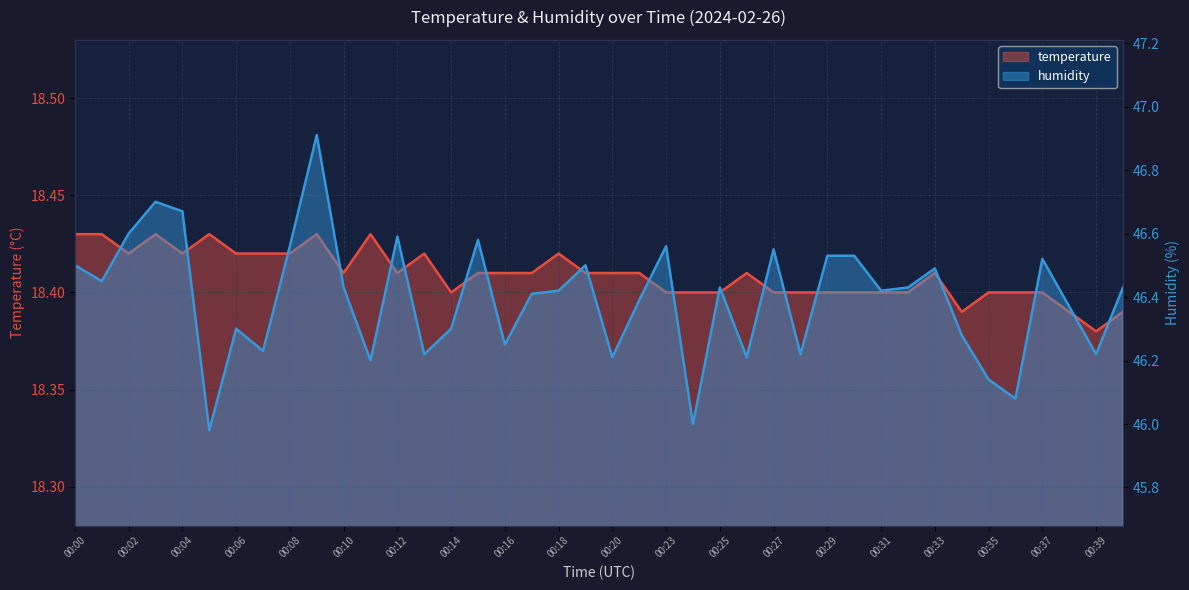

Which has a higher value, 00:04 or 00:13?

00:04